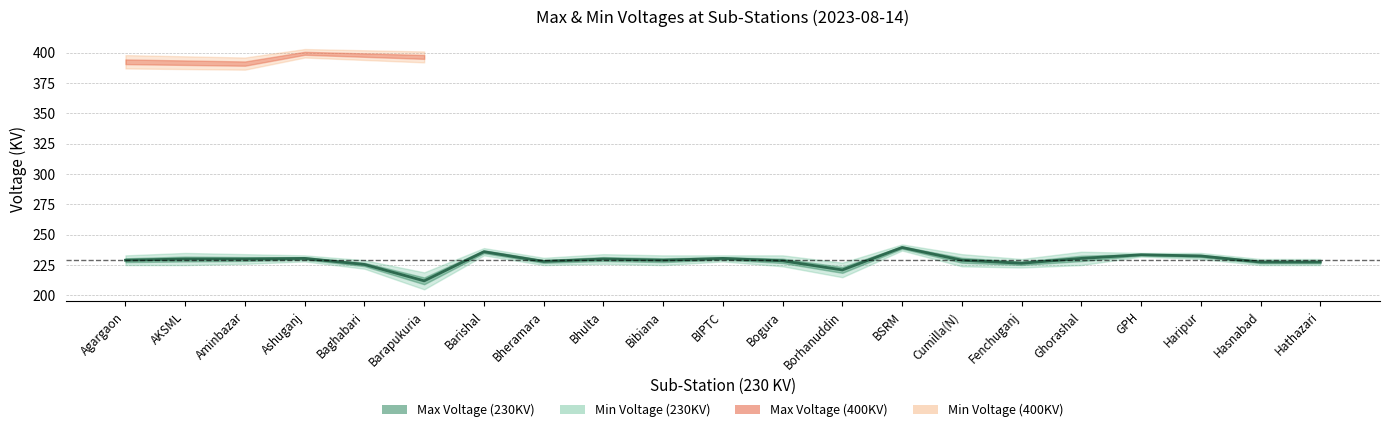

What is the change in value from Agargaon to Bogura?

-0.5